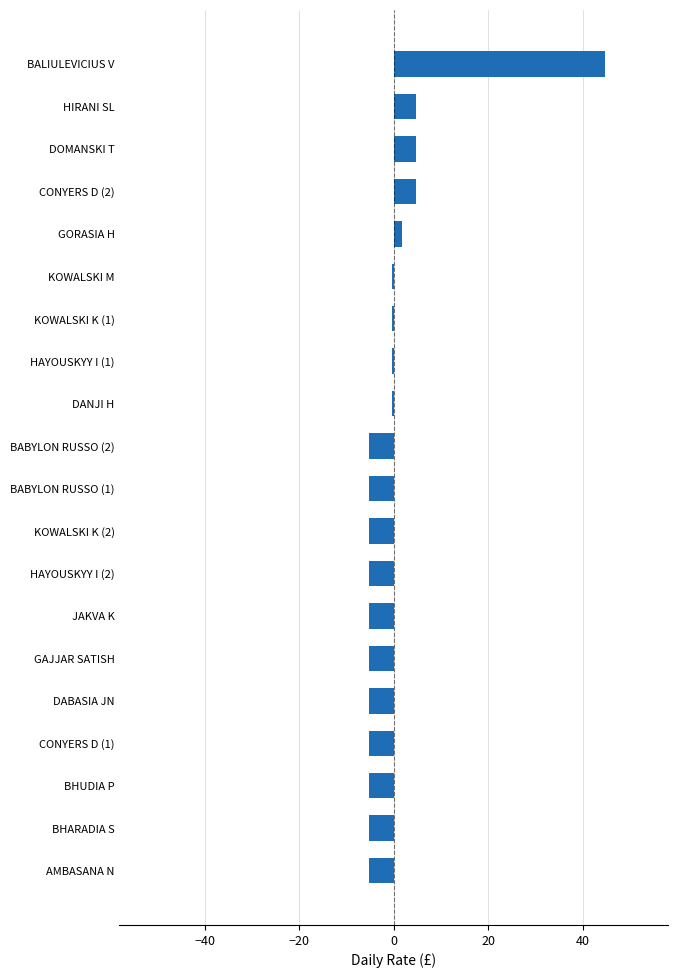

How many data points does each series have?

20